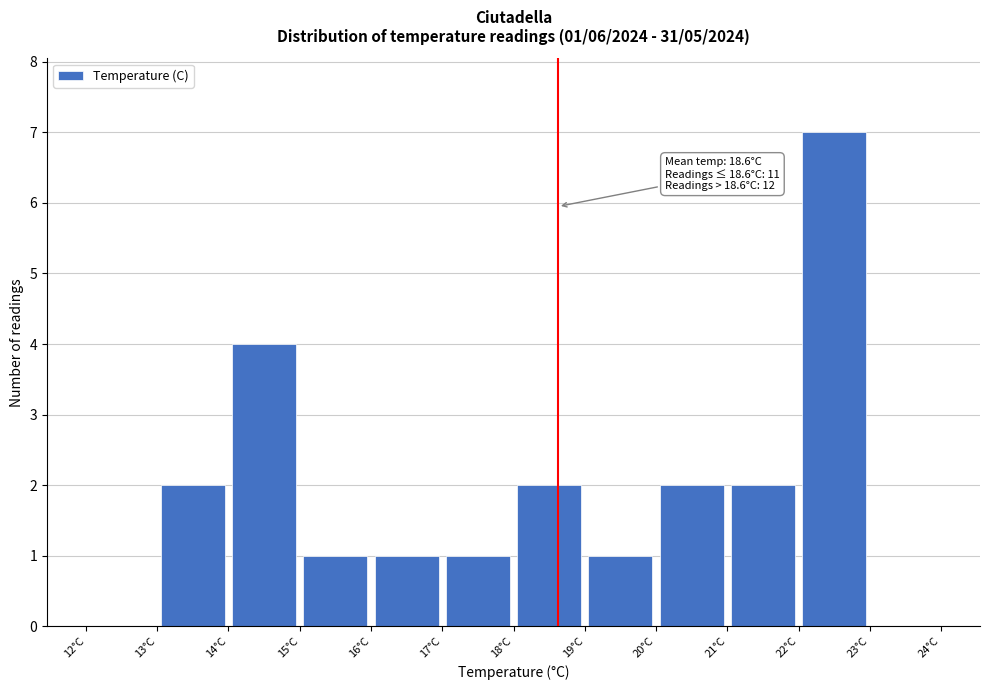

Over which range of the x-axis is the bar tallest?

22 to 23